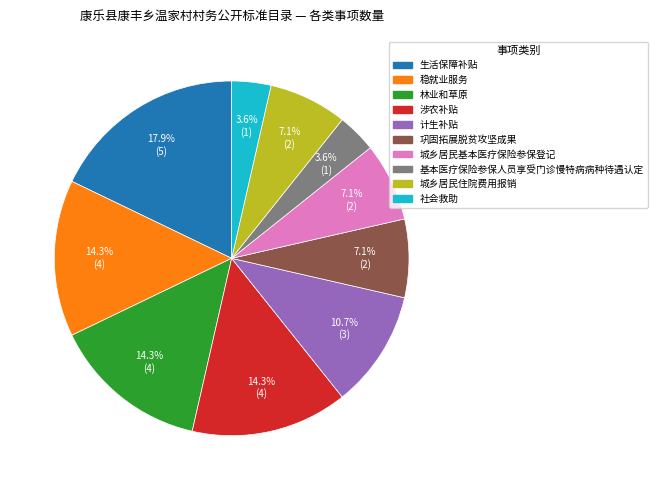

What is the ratio of the value at 巩固拓展脱贫攻坚成果 to the value at 基本医疗保险参保人员享受门诊慢特病病种待遇认定?

2.0